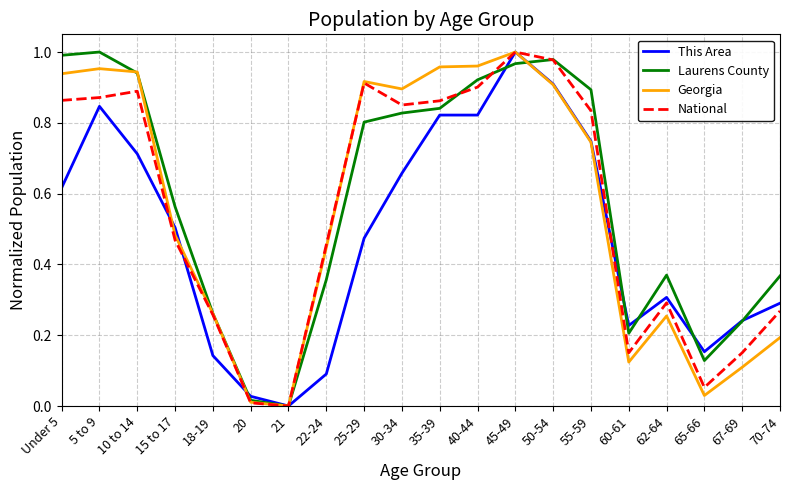

Which label corresponds to the smallest value in the chart?

21